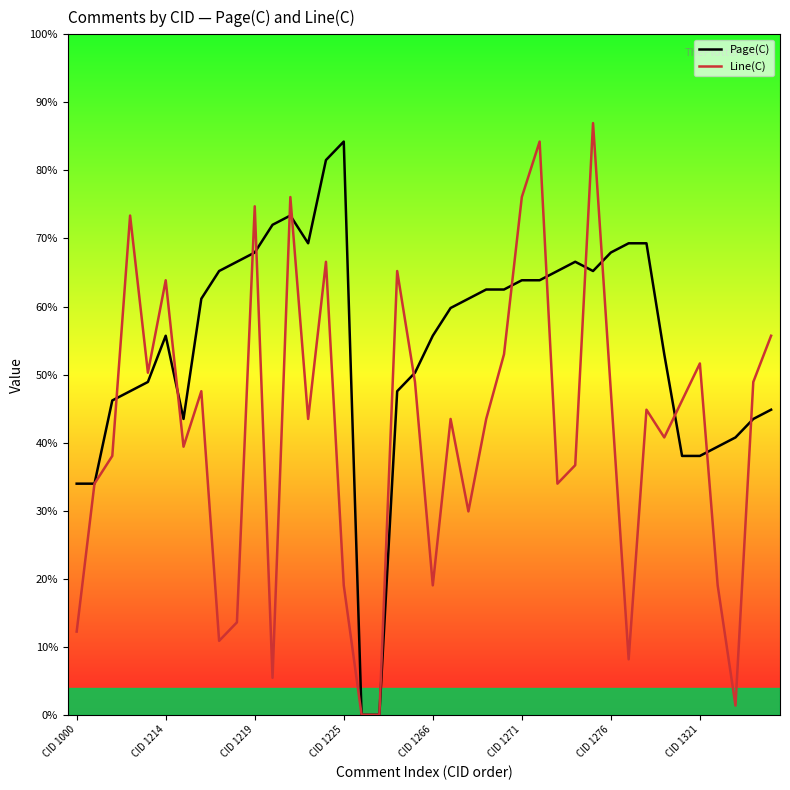

What are all the series names shown in the legend?

Page(C), Line(C)